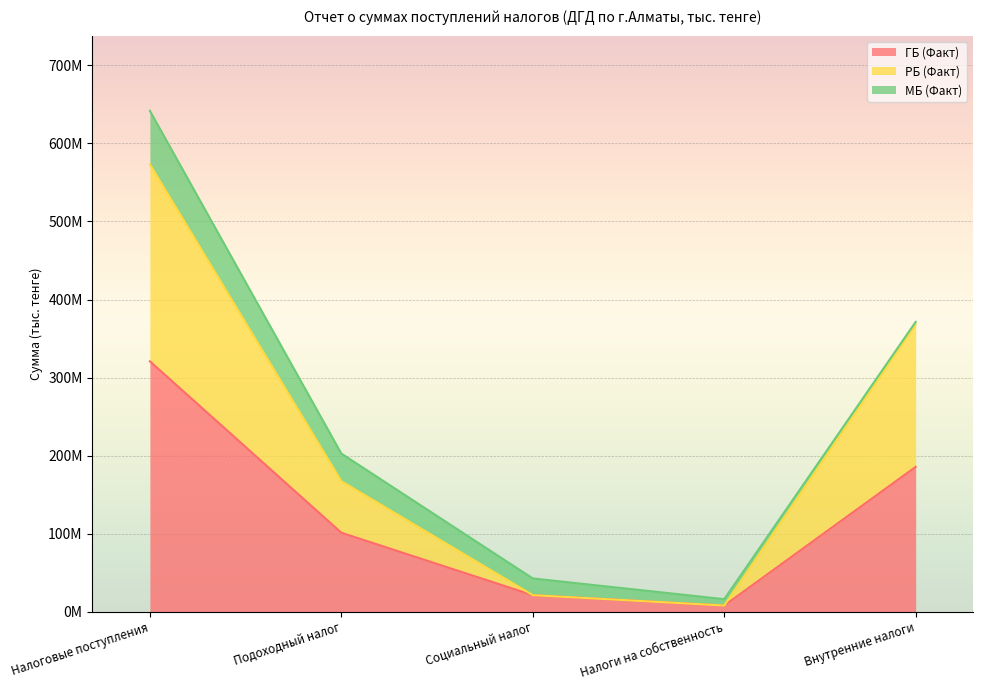

What is the label of the 5th point from the left?

Внутренние налоги